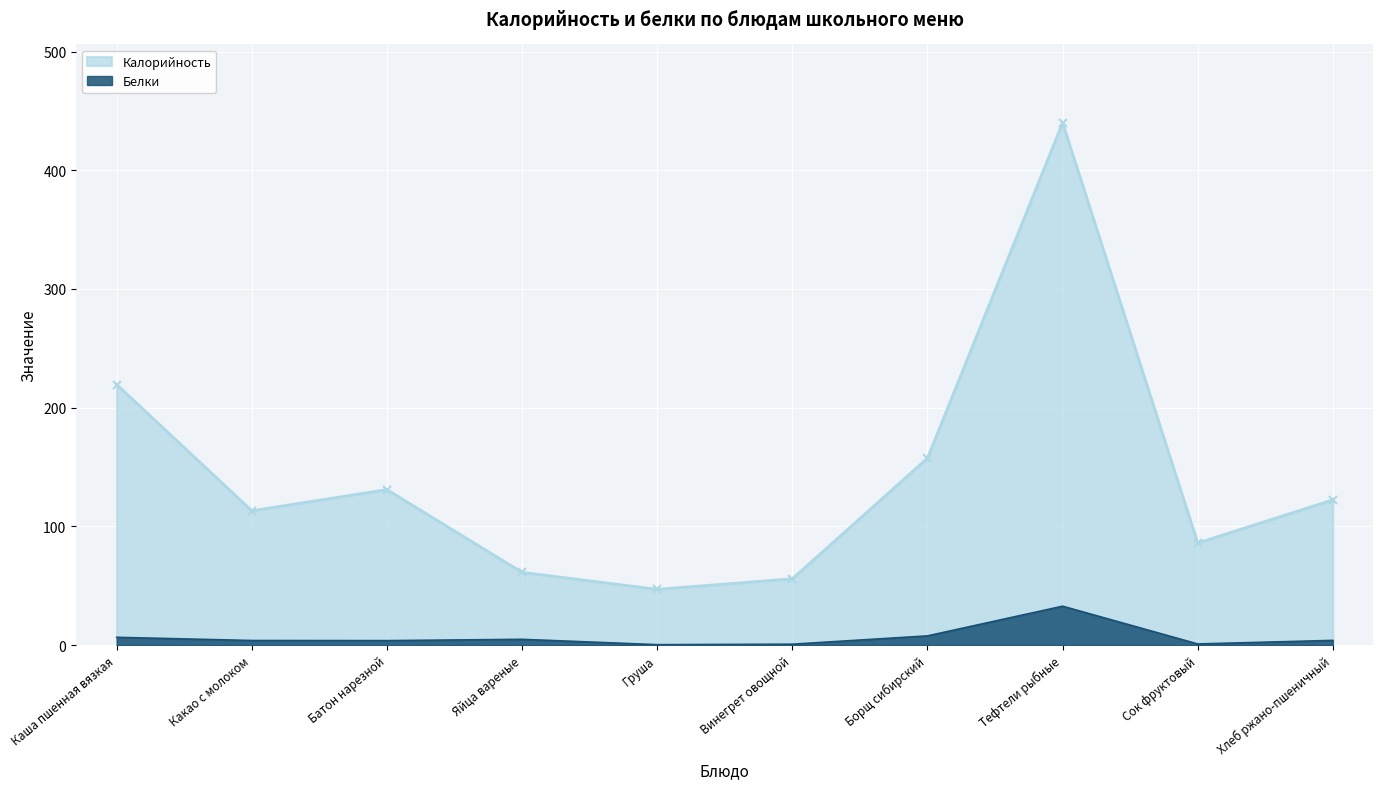

Between Сок фруктовый and Какао с молоком, which is larger?

Какао с молоком